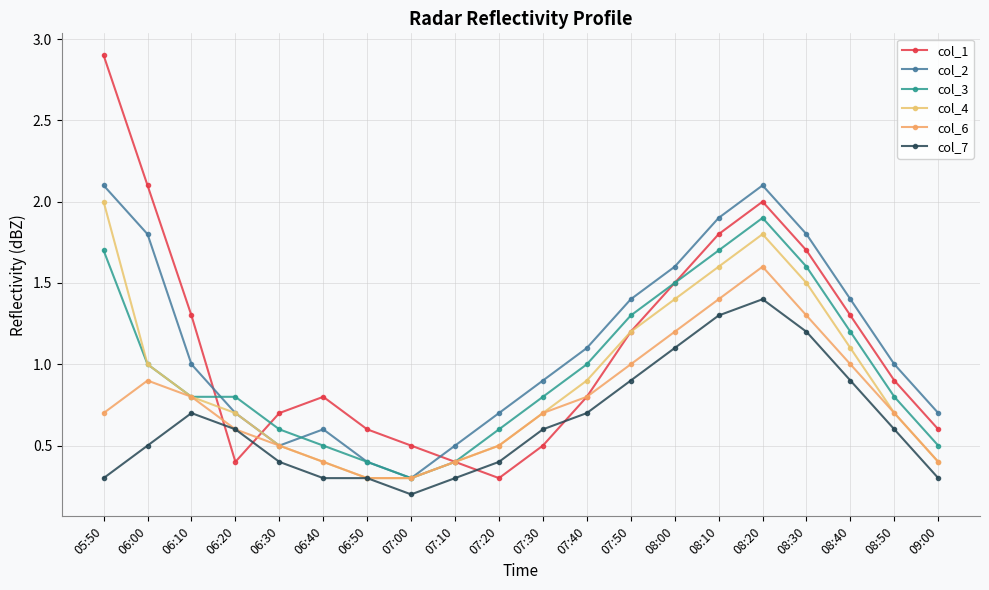

How many interior local peaks does the col_4 series have?

1